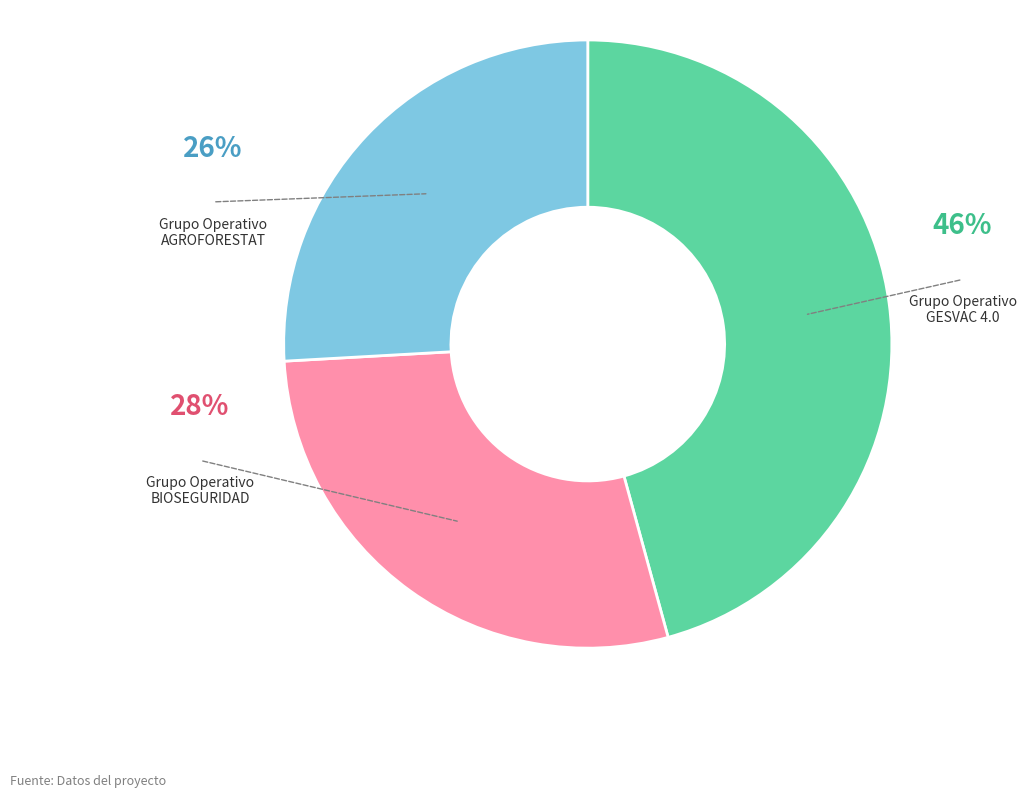

To the nearest percent, what is the difference between the largest and smallest slice percentages?

20%